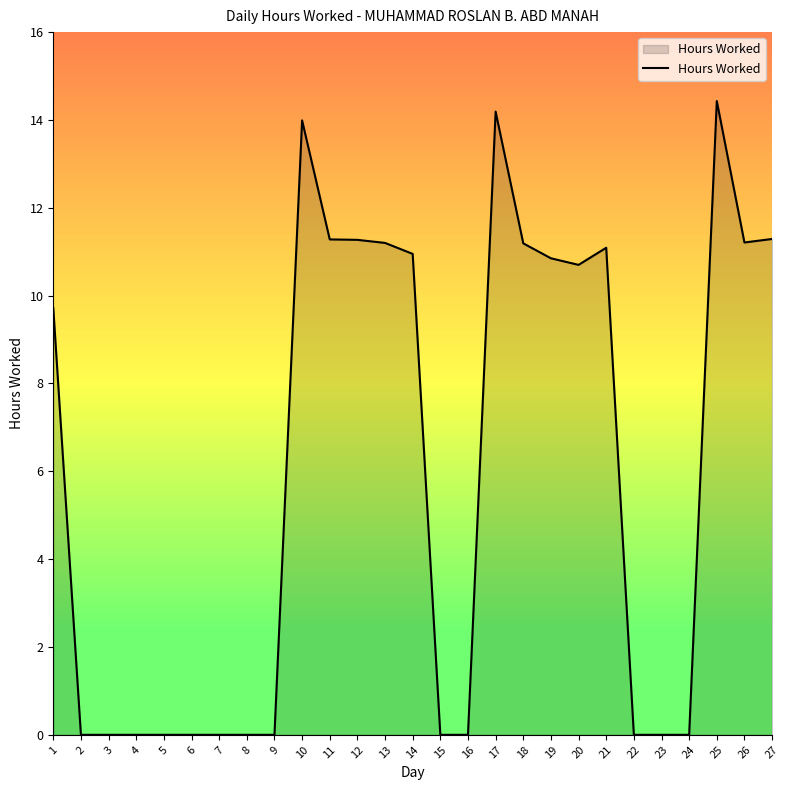

How many lines are shown in the chart?

1